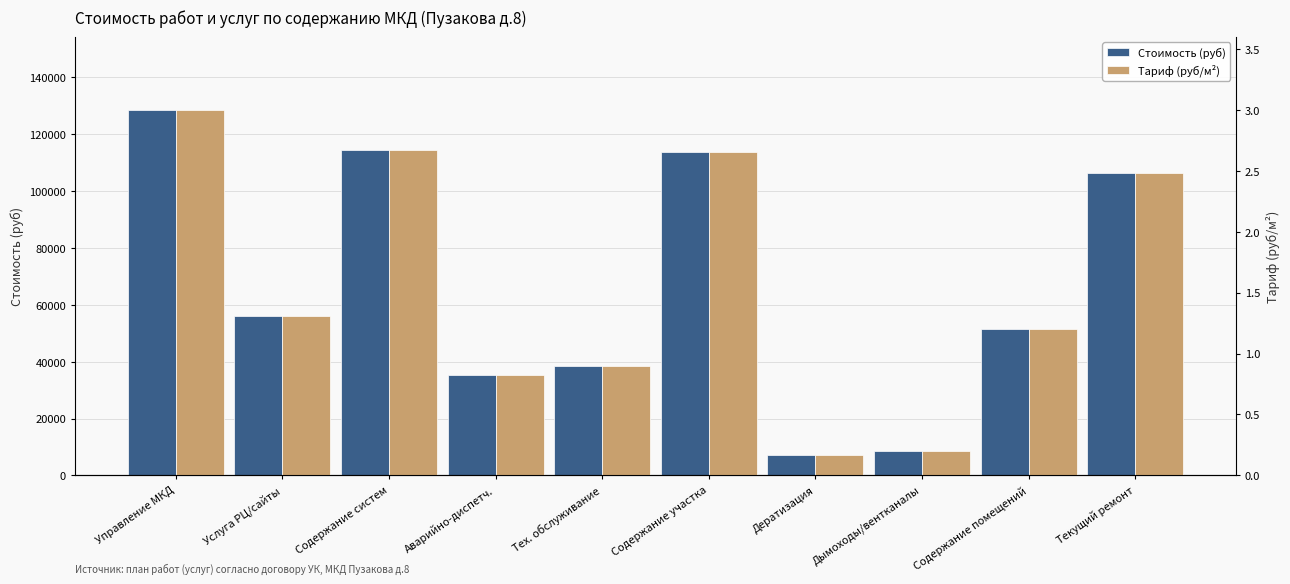

Count the number of categories in the chart.

10